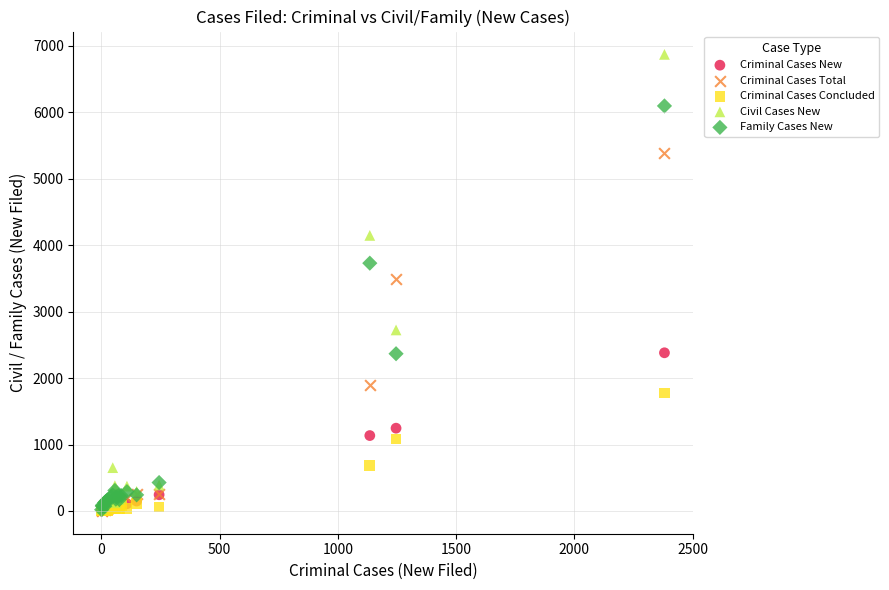

In the Family Cases New series, what Y value is closest to 3058?

3730